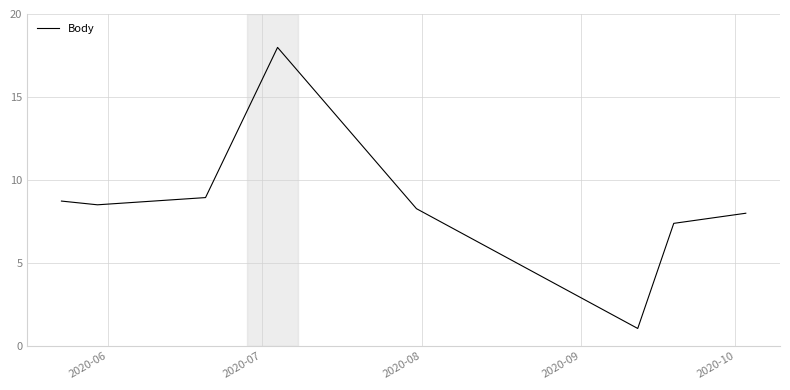

What is the sum of all values?

68.9